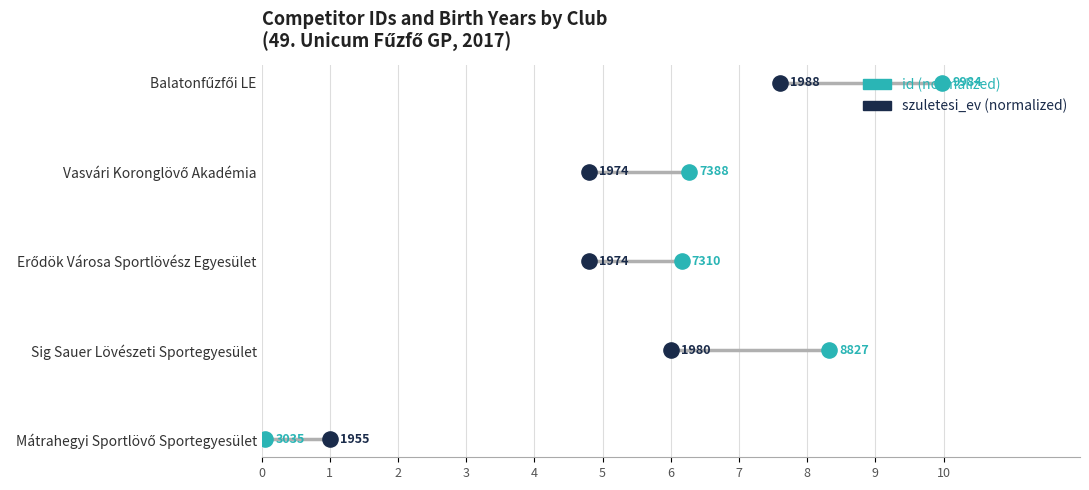

Is the value of id at 4 greater than the value of szuletesi_ev at 3?

Yes